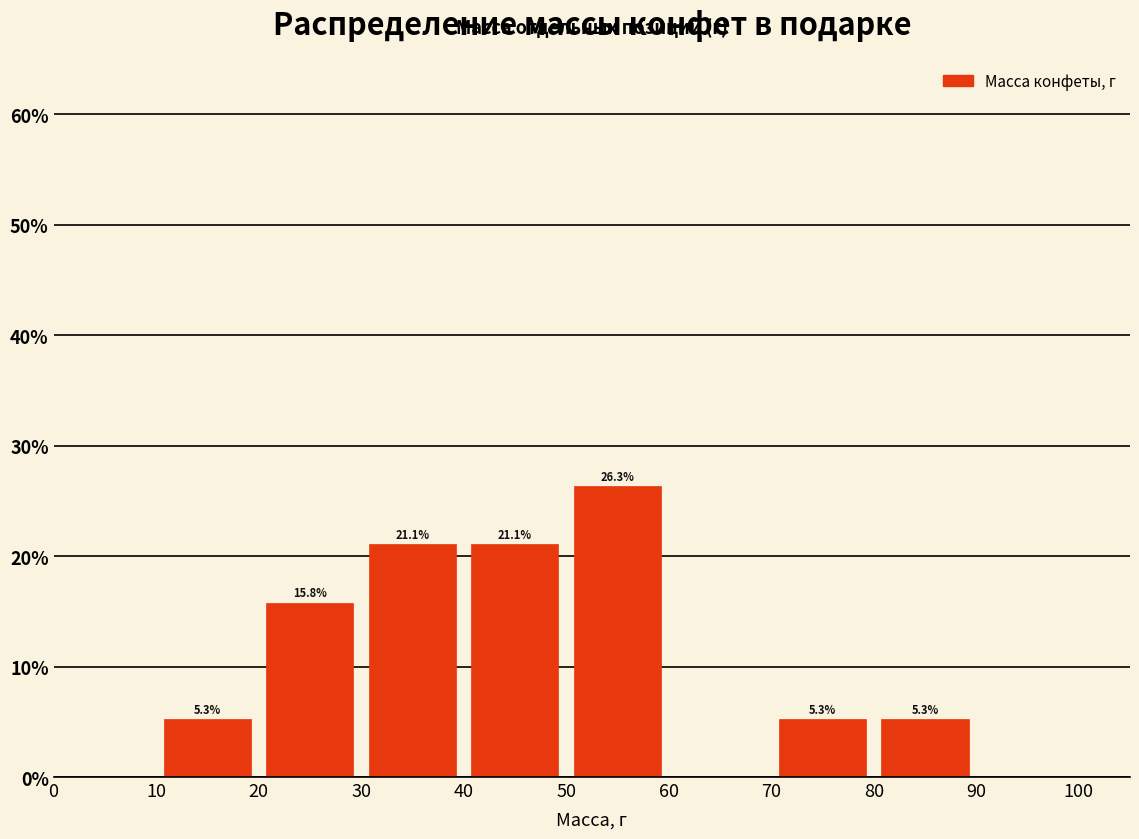

Over which range of the x-axis is the bar tallest?

50 to 60